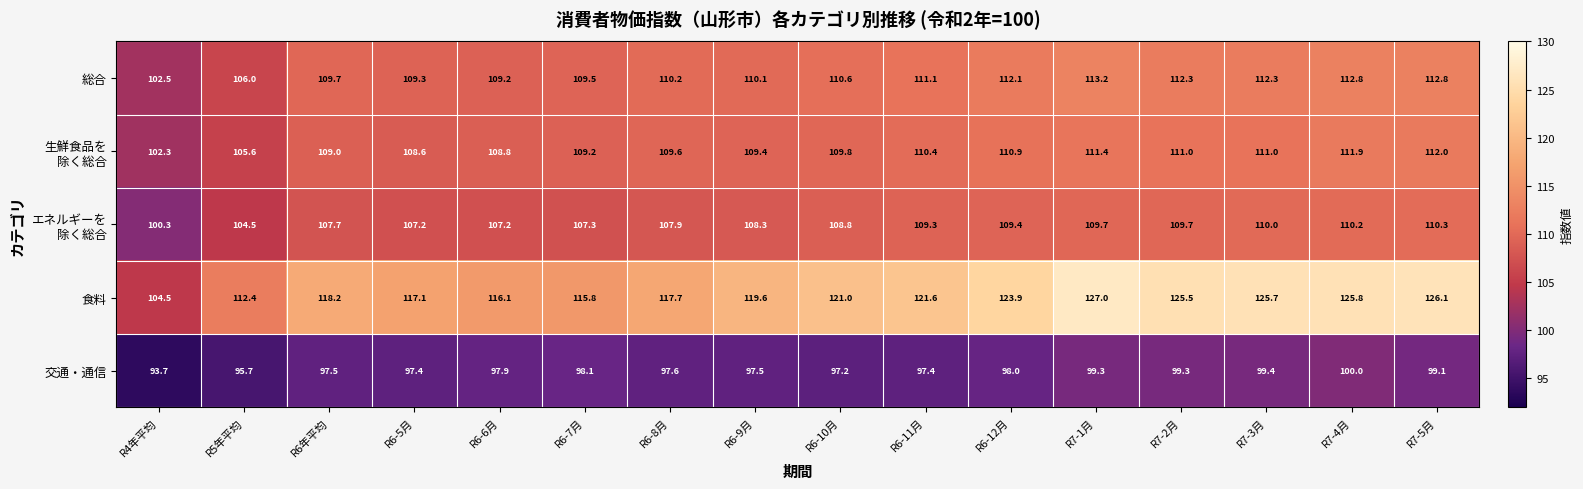

What is the minimum value shown in the chart?

93.7